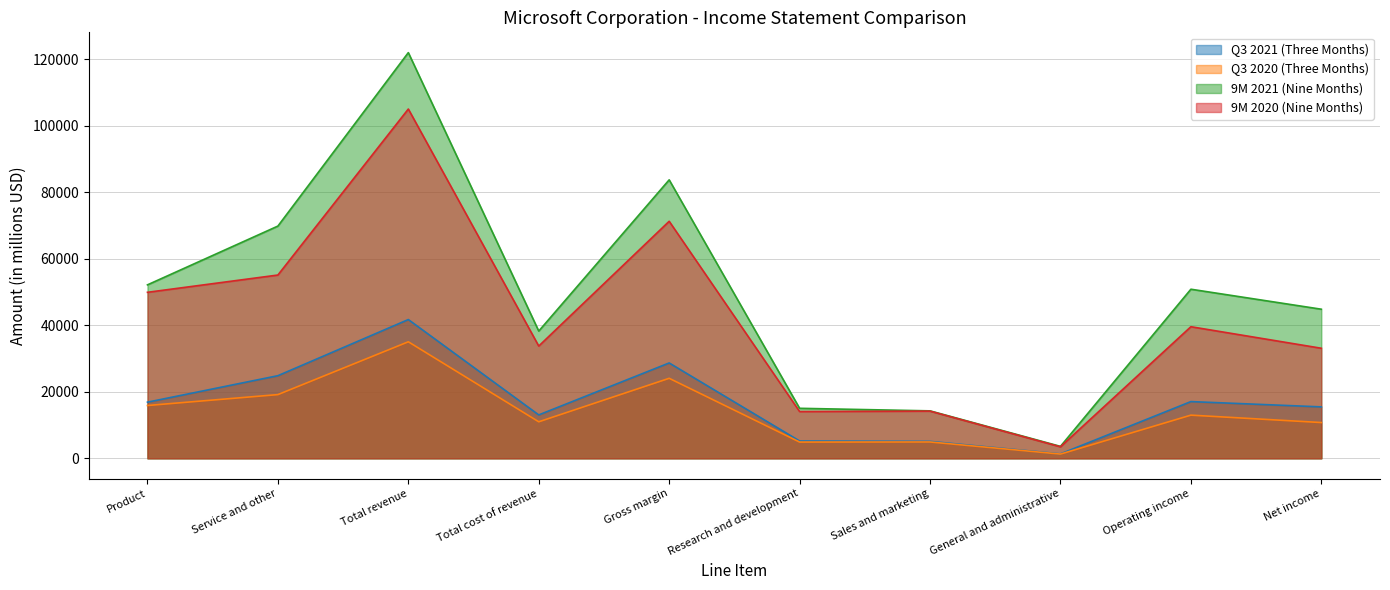

What is the difference between the maximum and second lowest values in the Q3 2021 (Three Months) series?

36624